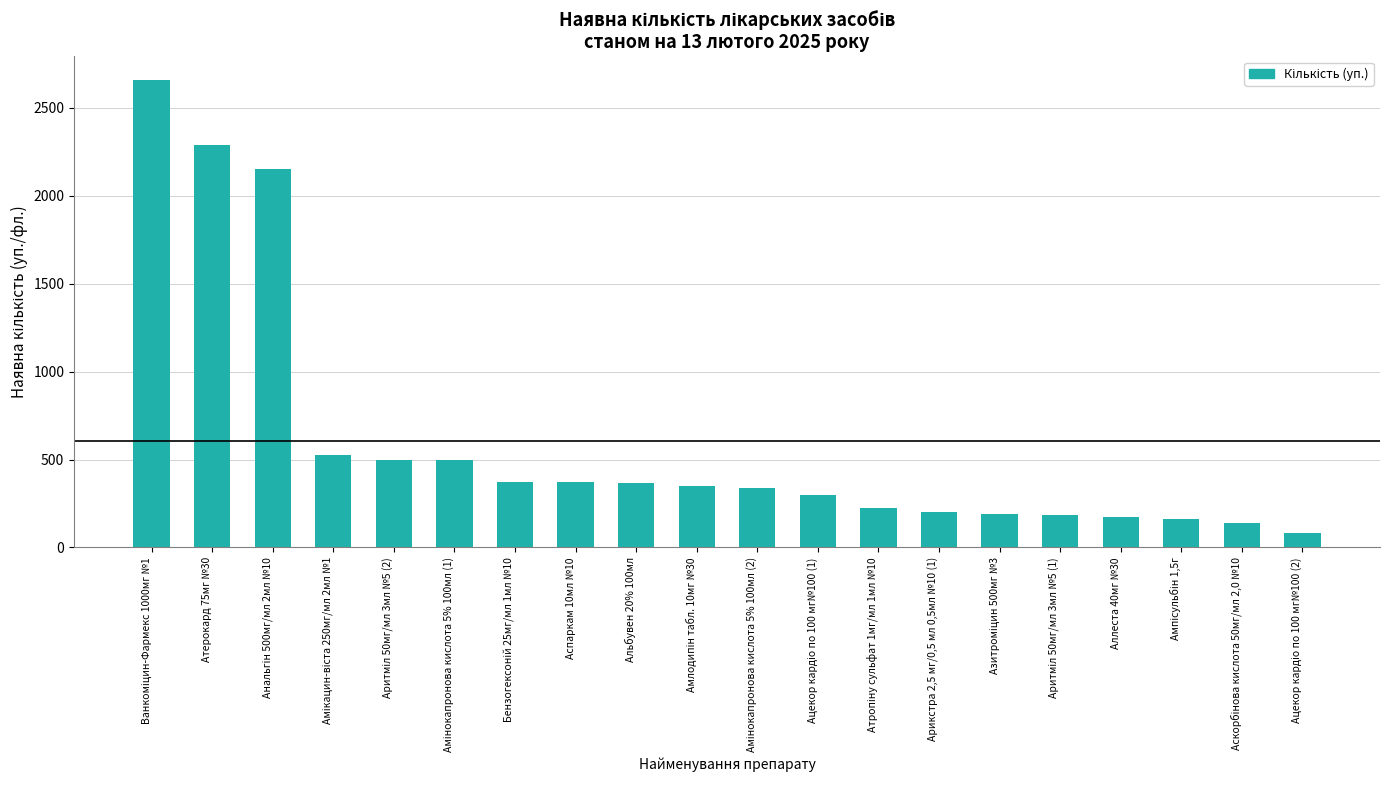

What is the value of the 18th bar from the left?

160